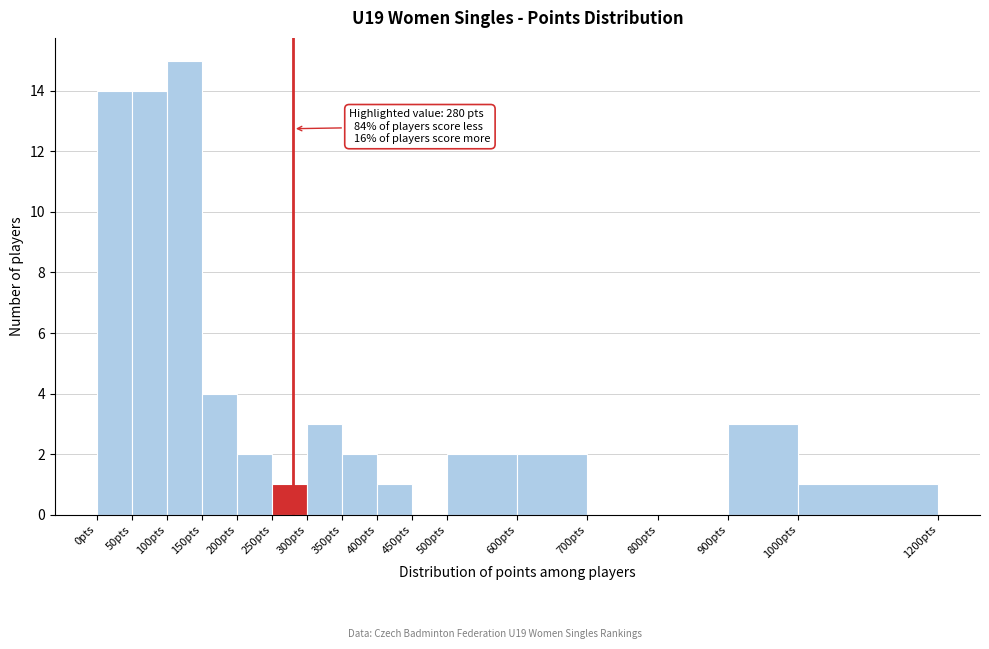

Which range on the x-axis has the tallest bar?

100 to 150